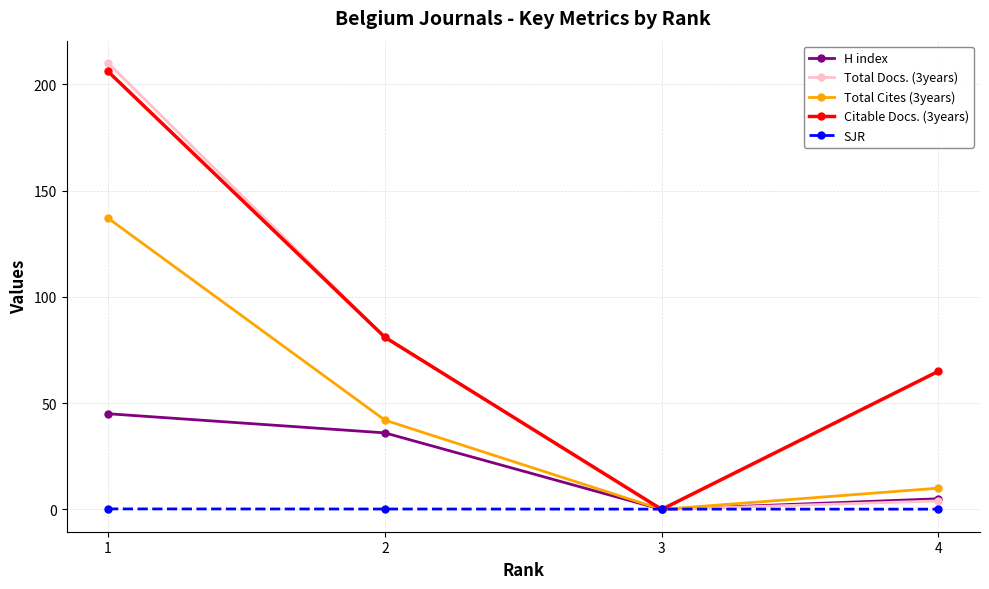

How many data points does each series have?

4